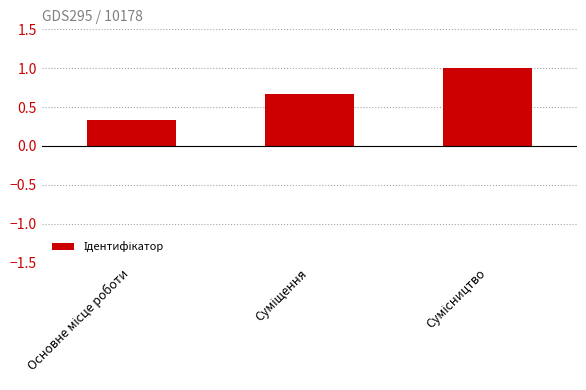

What is the sum of all values?

2.0